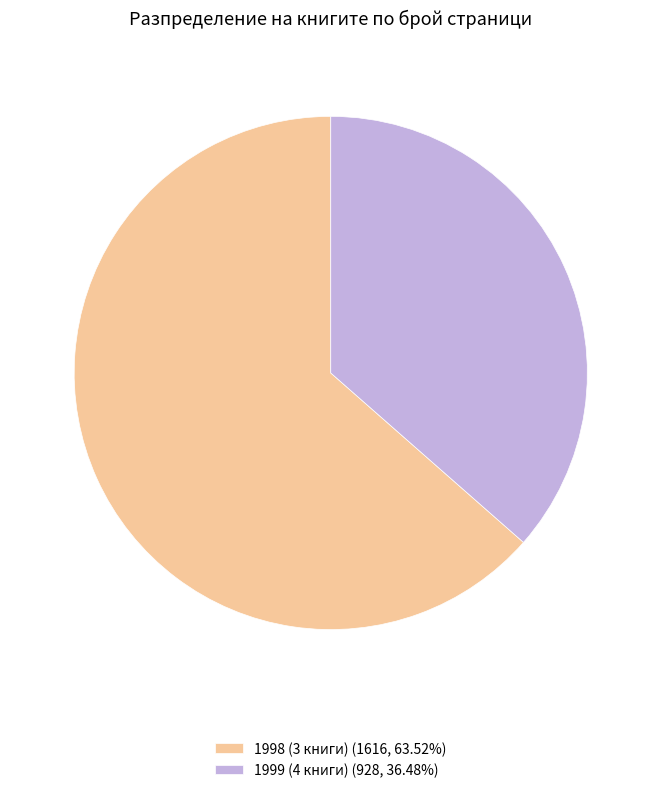

Approximately how many times larger is the value at 1998 (3 книги) (1616, 63.52%) compared to 1999 (4 книги) (928, 36.48%)?

1.7